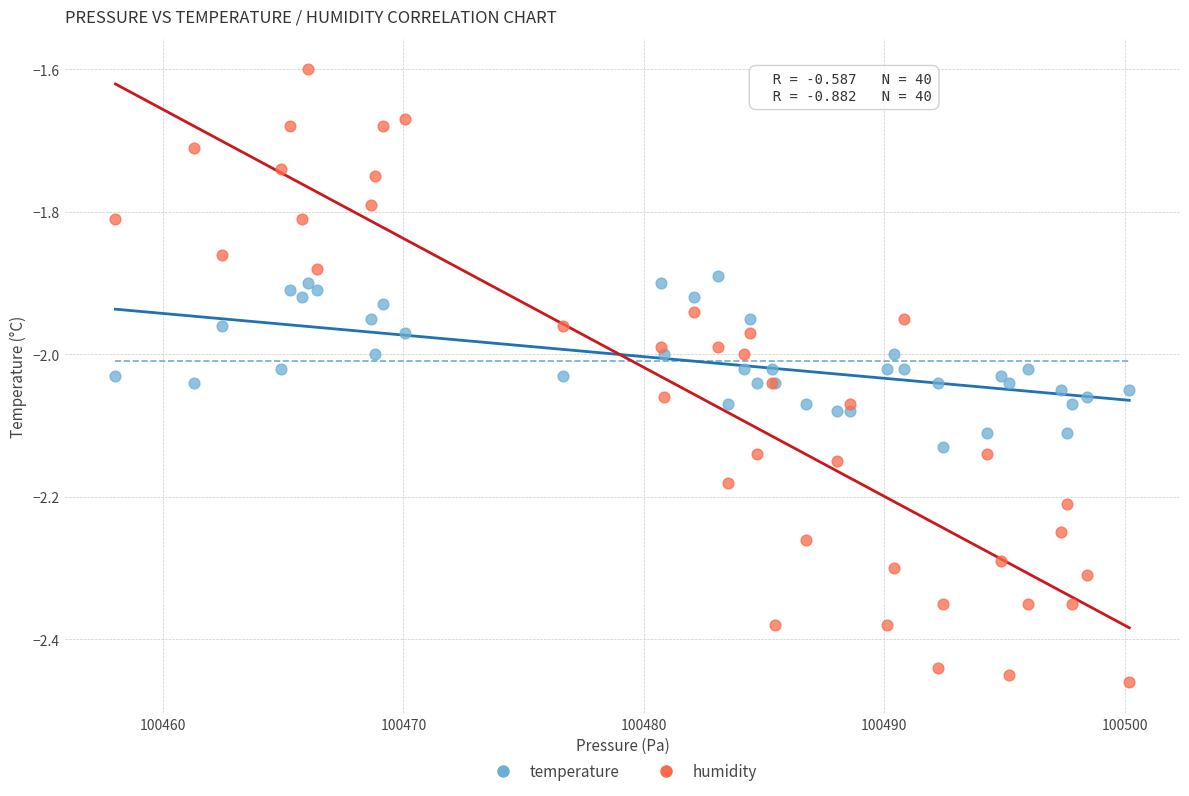

Which series reaches the maximum Y coordinate?

humidity